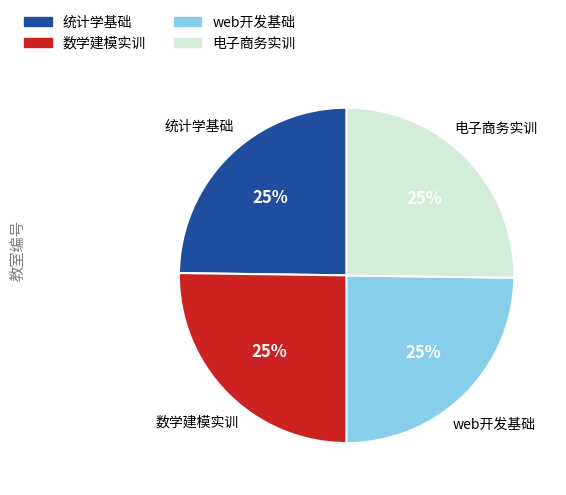

To the nearest percent, what is the average slice percentage?

25%